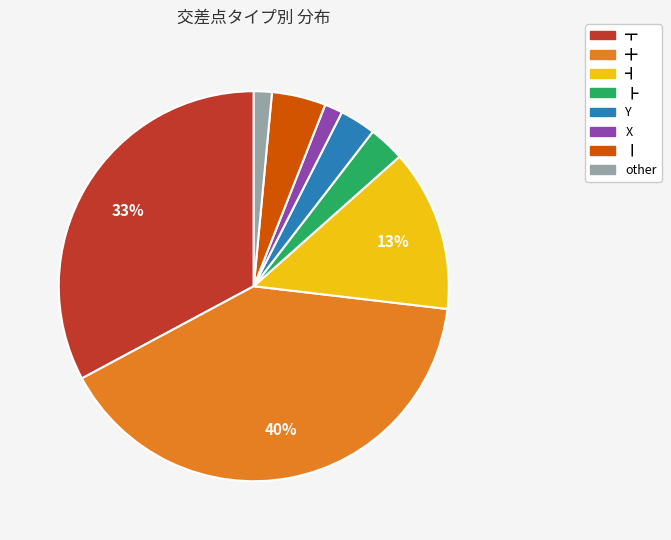

To the nearest percent, what is the average slice percentage?

12%